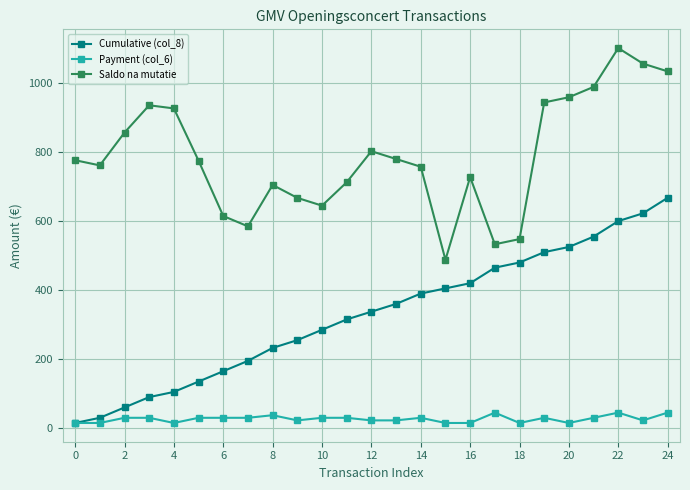

What is the greatest value displayed?

1101.3